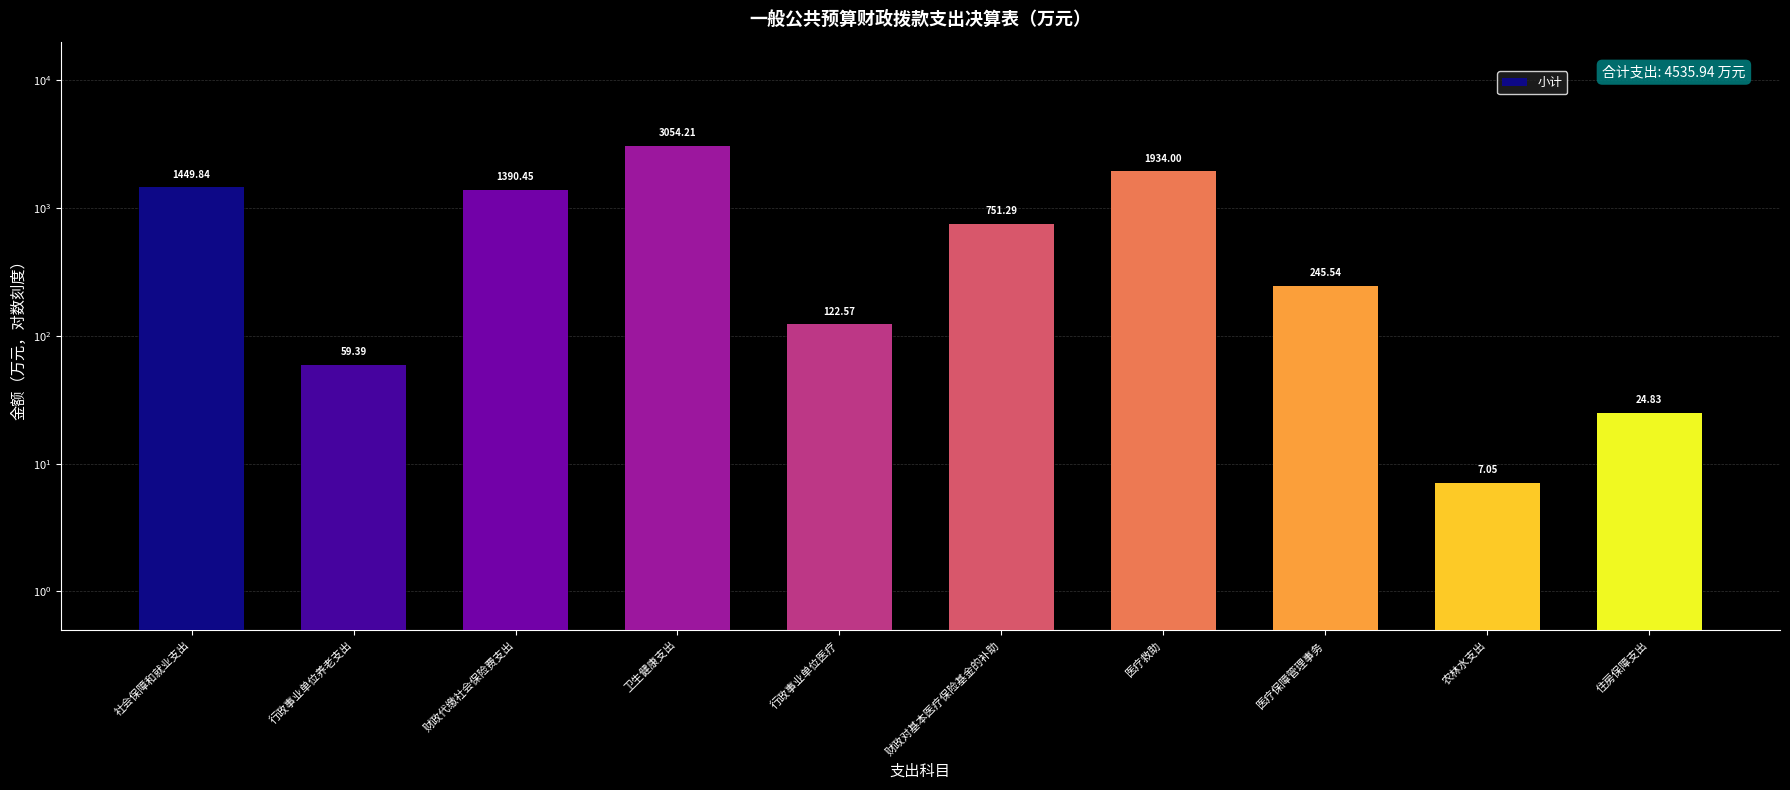

Is it true that the value at 行政事业单位养老支出 is 59.4?

True